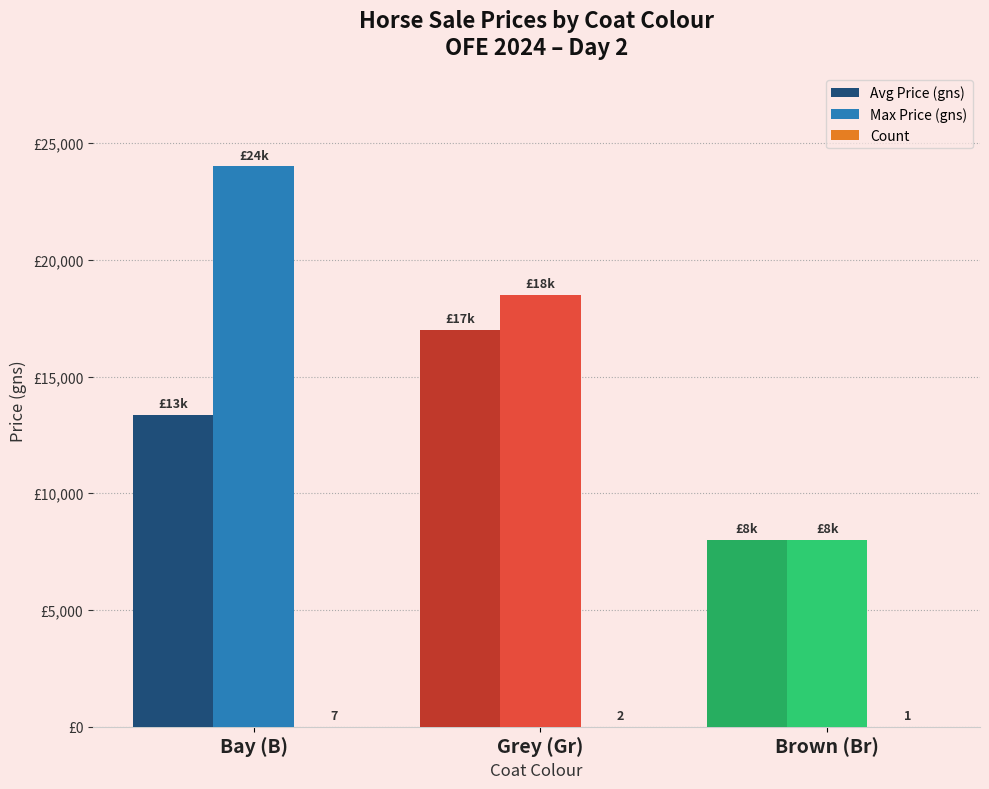

How many values in the Count series exceed 2?

1